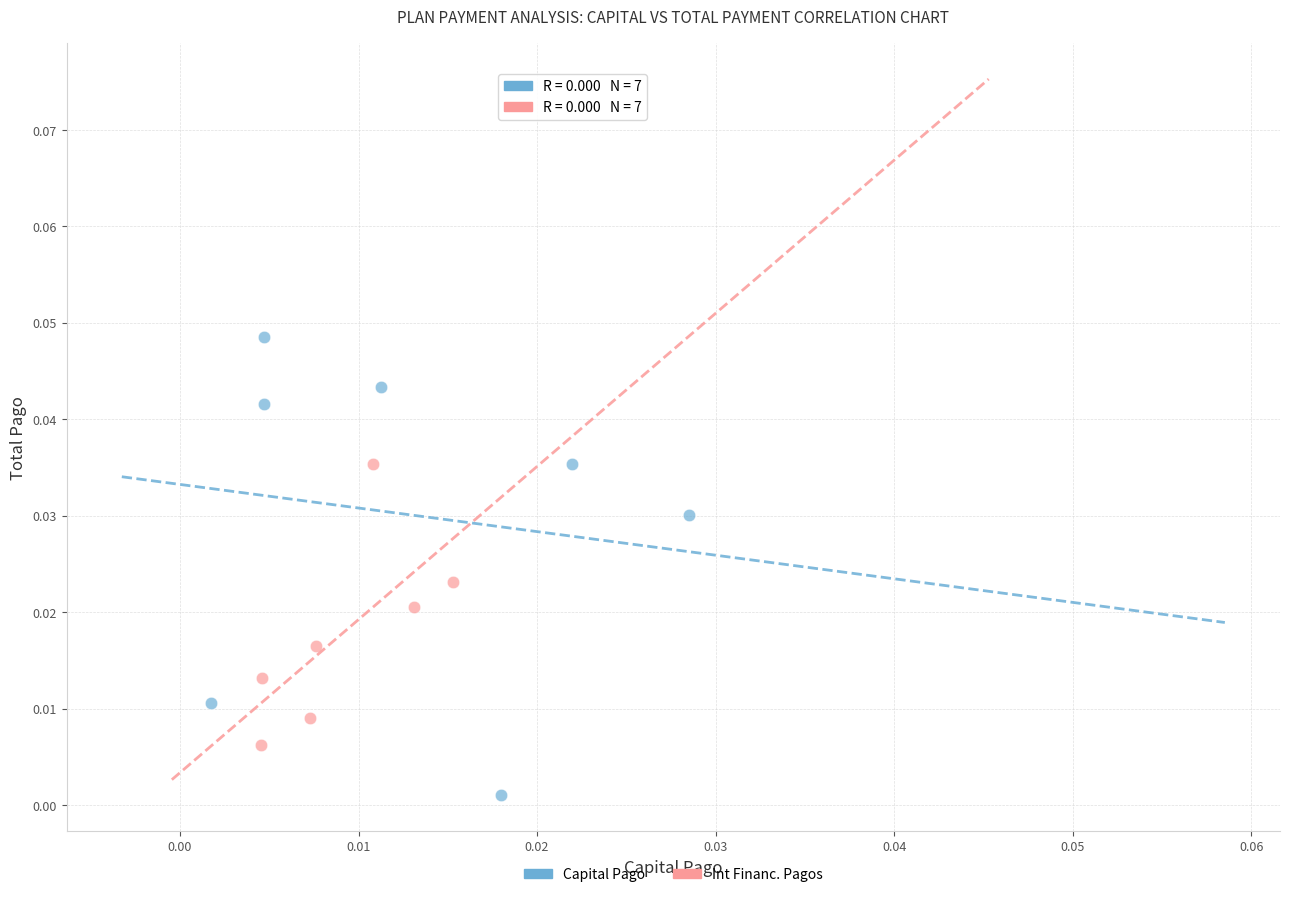

Which series has the largest Y range (max minus min)?

Capital Pago